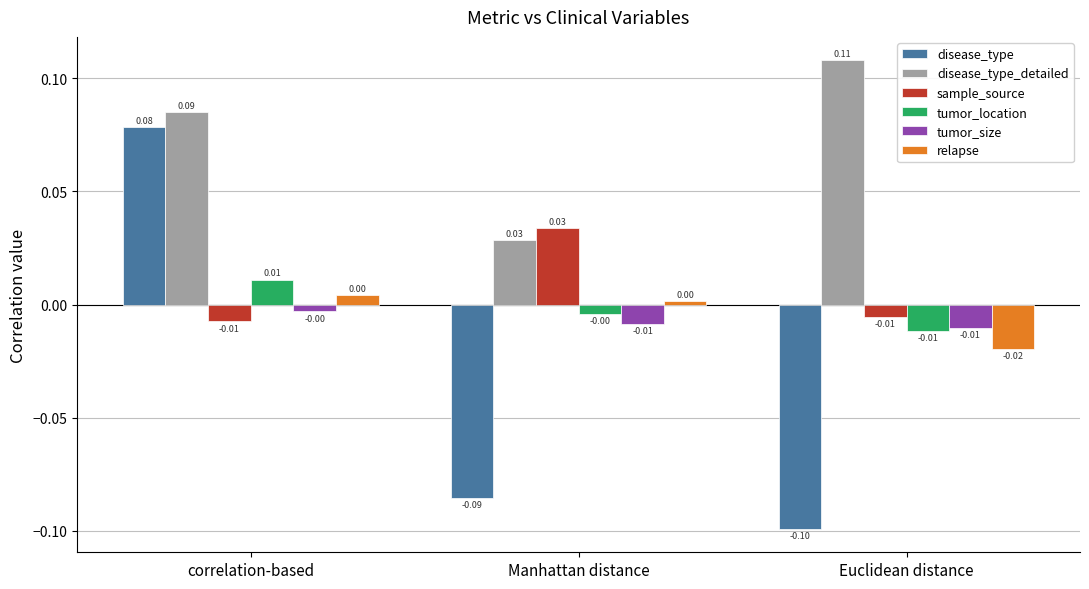

Between correlation-based and Manhattan distance, which series saw the biggest shift?

disease_type